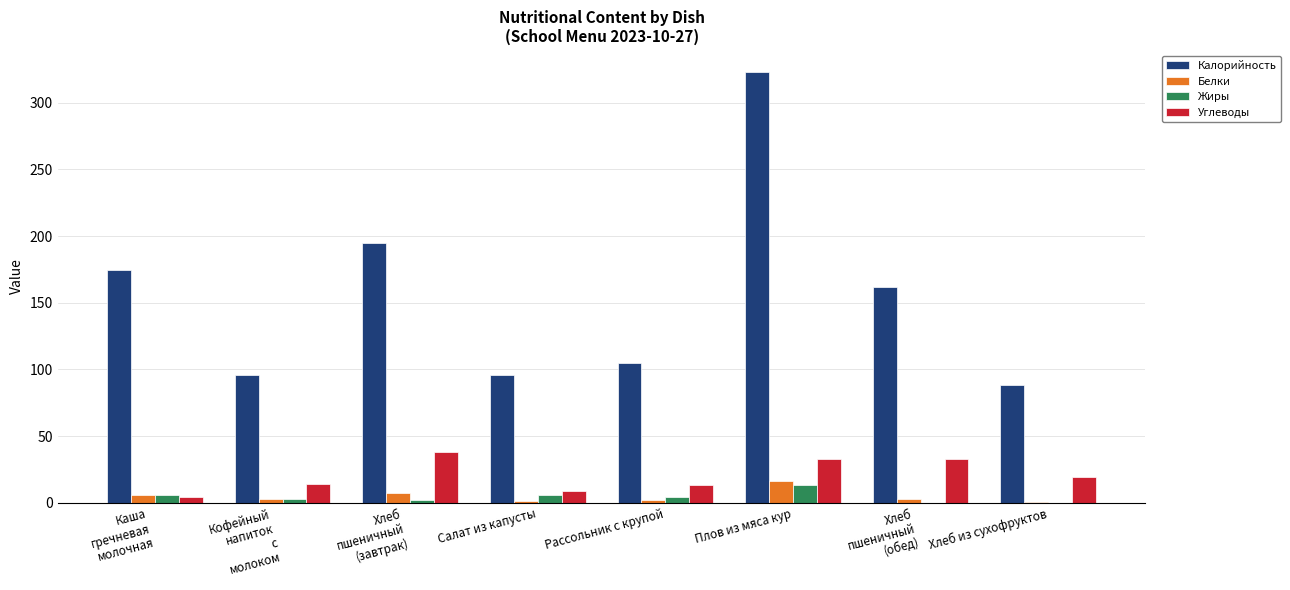

What is the total value across all series at Плов из мяса кур?

385.8